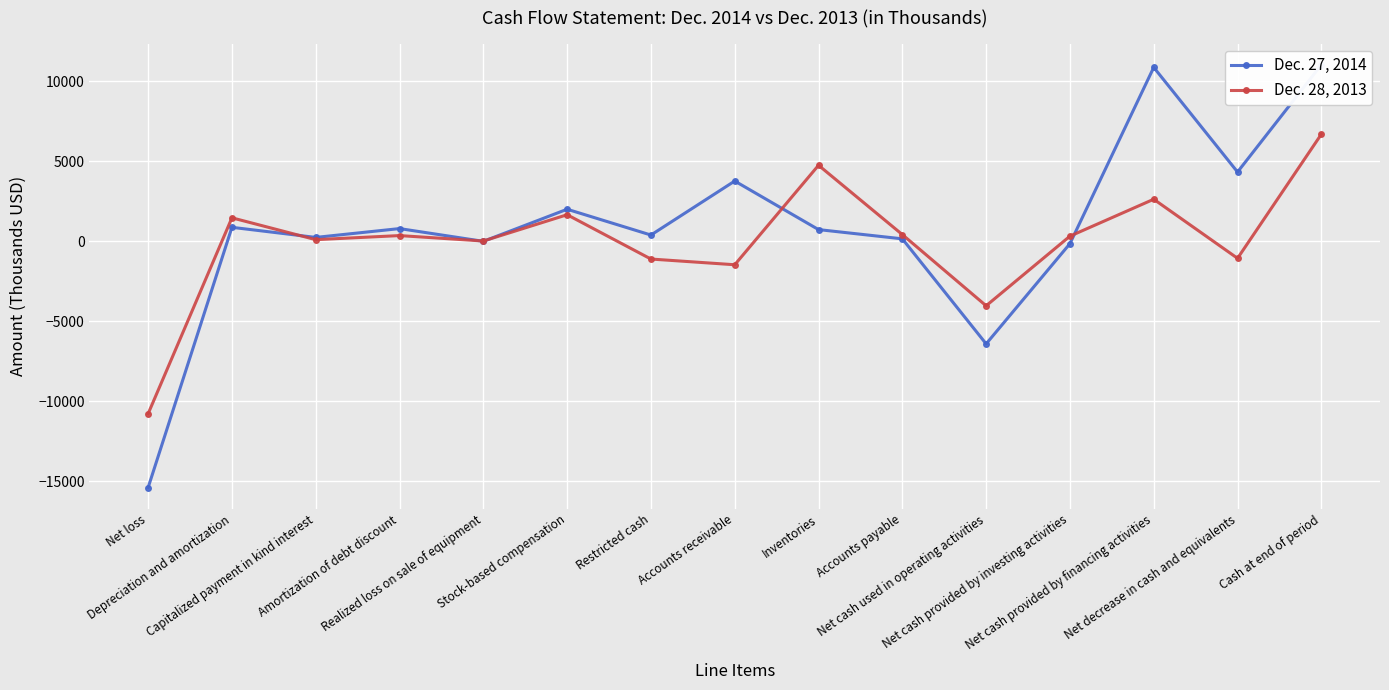

Reading right to left, list all the values displayed in this chart.

Dec. 27, 2014: Cash at end of period=11040	Net decrease in cash and equivalents=4339	Net cash provided by financing activities=10878	Net cash provided by investing activities=-138	Net cash used in operating activities=-6401	Accounts payable=162	Inventories=740	Accounts receivable=3775	Restricted cash=400	Stock-based compensation=2012	Realized loss on sale of equipment=6	Amortization of debt discount=803	Capitalized payment in kind interest=251	Depreciation and amortization=882	Net loss=-15381
Dec. 28, 2013: Cash at end of period=6701	Net decrease in cash and equivalents=-1054	Net cash provided by financing activities=2637	Net cash provided by investing activities=330	Net cash used in operating activities=-4021	Accounts payable=428	Inventories=4760	Accounts receivable=-1457	Restricted cash=-1100	Stock-based compensation=1669	Realized loss on sale of equipment=26	Amortization of debt discount=366	Capitalized payment in kind interest=111	Depreciation and amortization=1476	Net loss=-10766